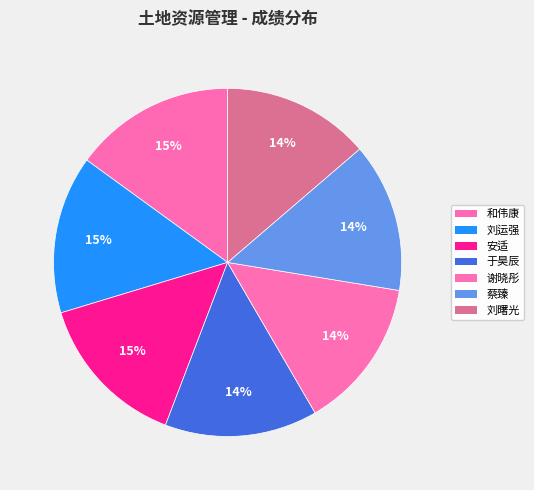

To the nearest percent, what portion does 蔡臻 represent?

14%